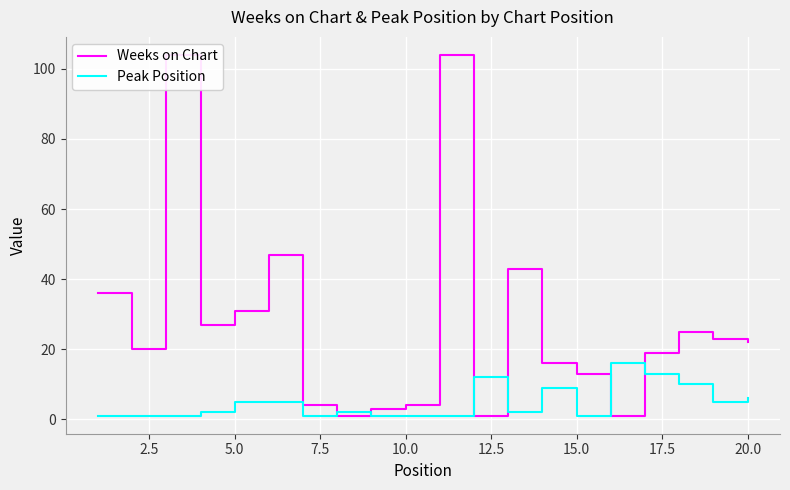

Reading left to right, what are all the values shown in this chart?

Weeks on Chart: 36	20	104	27	31	47	4	1	3	4	104	1	43	16	13	1	19	25	23	22
Peak Position: 1	1	1	2	5	5	1	2	1	1	1	12	2	9	1	16	13	10	5	6